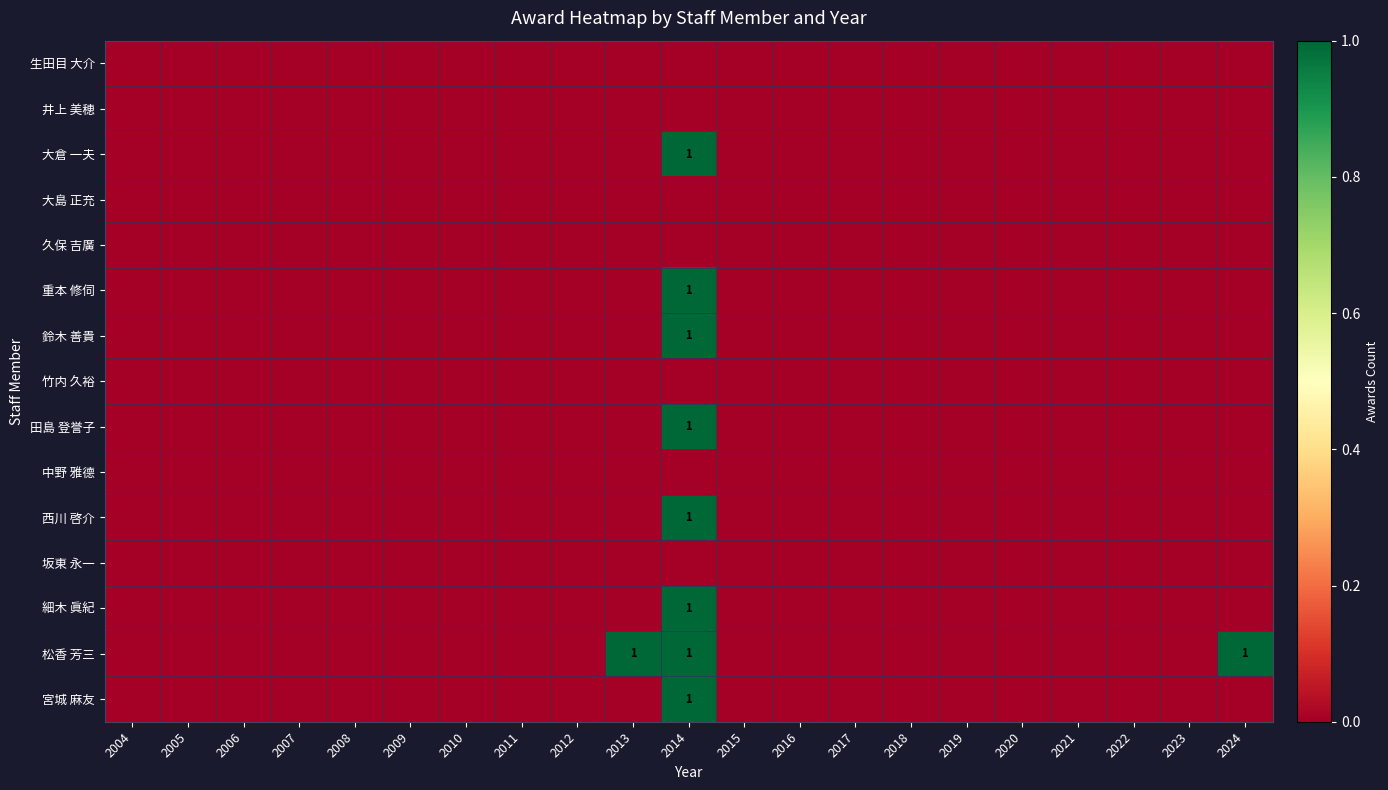

Which series has the largest total across all categories?

松香 芳三